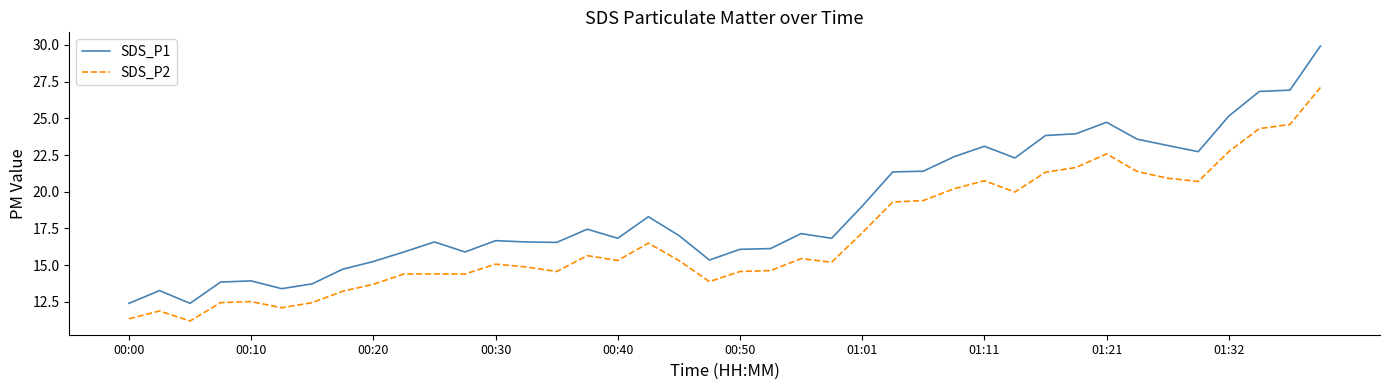

What is the minimum value for SDS_P1?

12.4